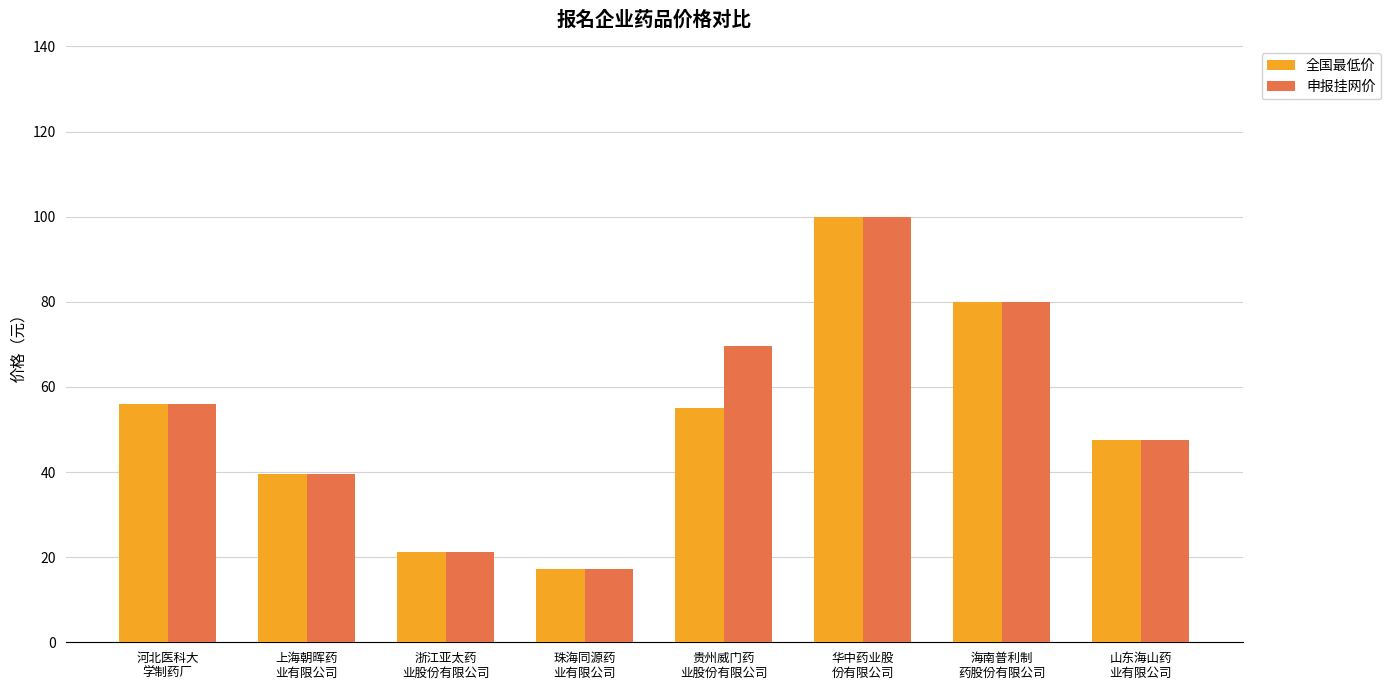

What are all the series names shown in the legend?

全国最低价, 申报挂网价